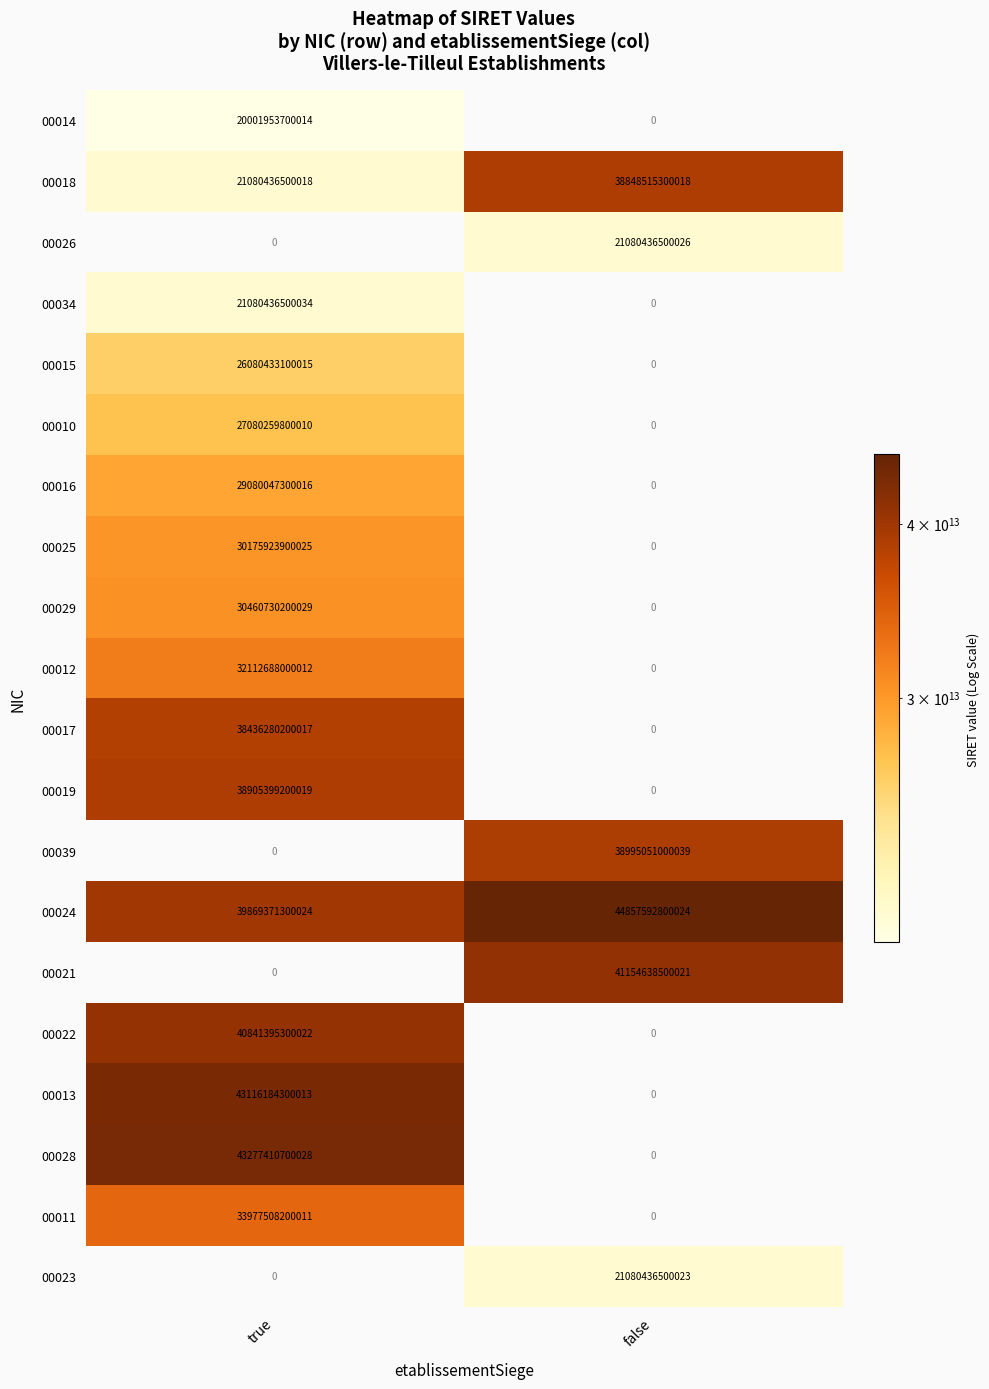

Is it true that 00029 equals 30460730200029 at true?

True